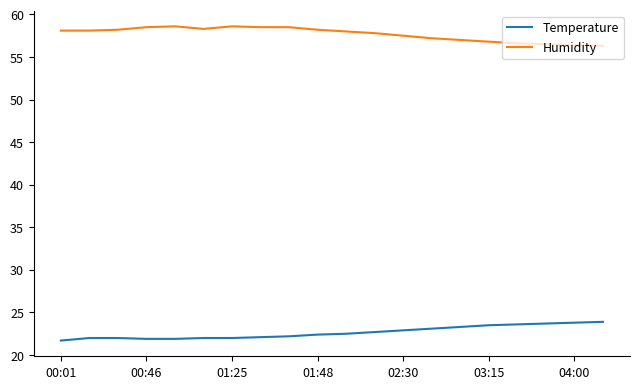

What is the maximum value shown in the chart?

58.6